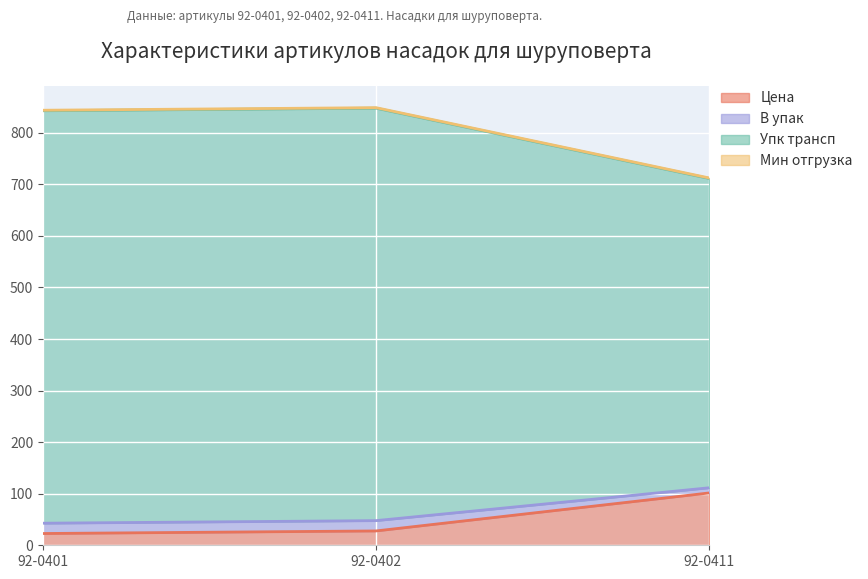

What is the average value of the Цена series?

50.7